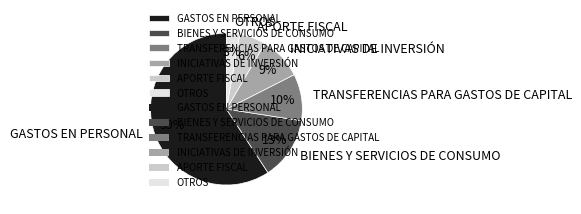

Which category has the biggest portion of the pie?

GASTOS EN PERSONAL